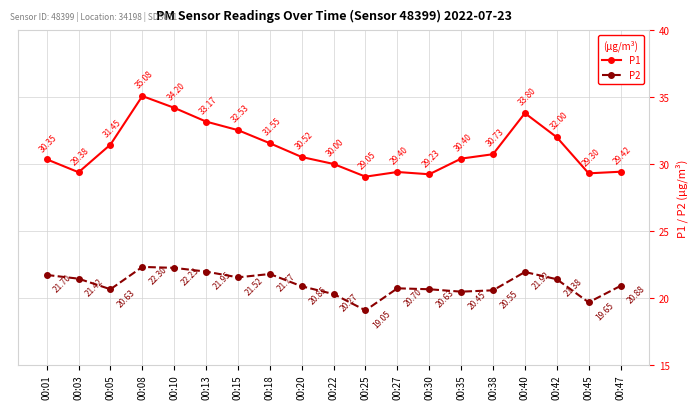

Which category has the lowest value in the P1 series?

00:25